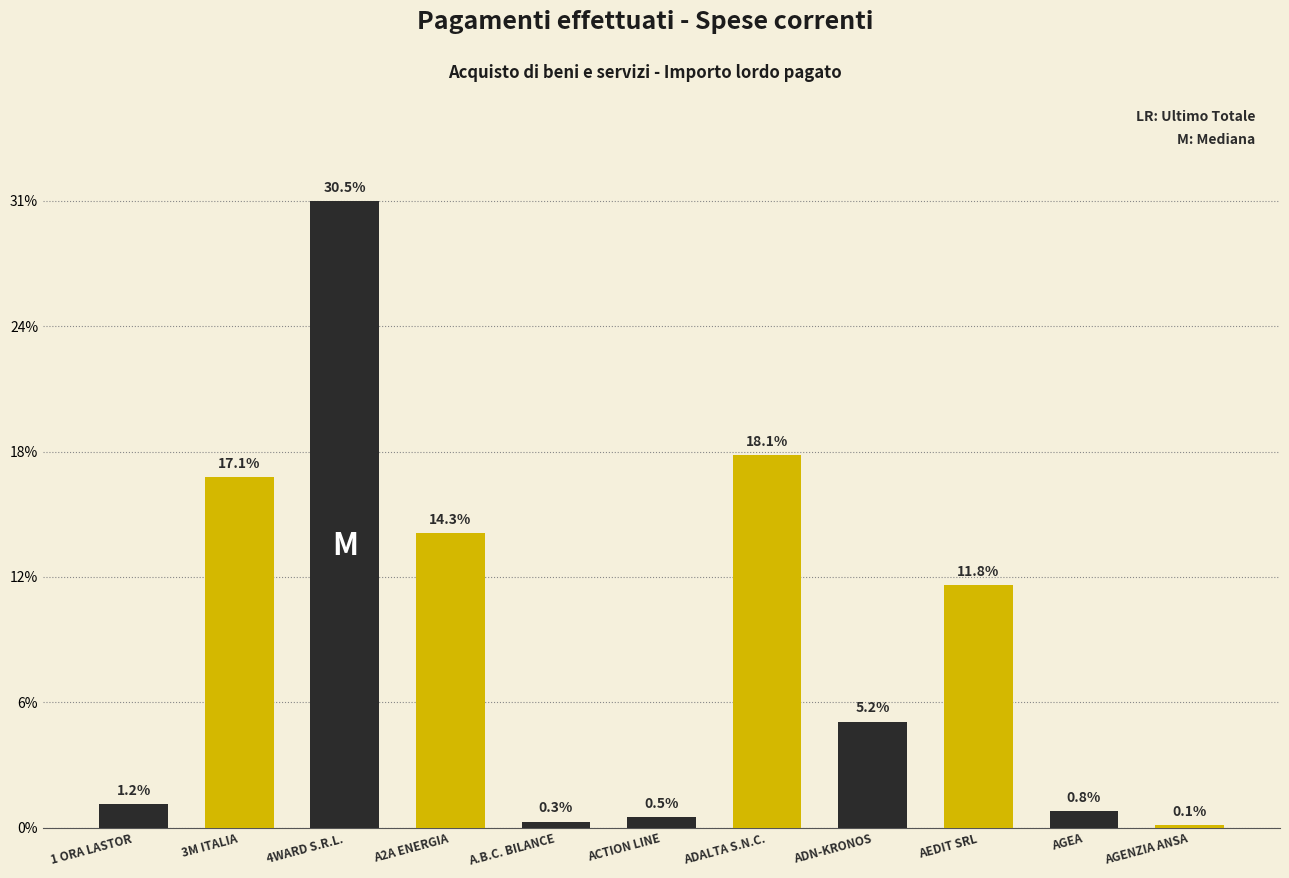

What is the difference between the values at AEDIT SRL and 3M ITALIA?

5.2